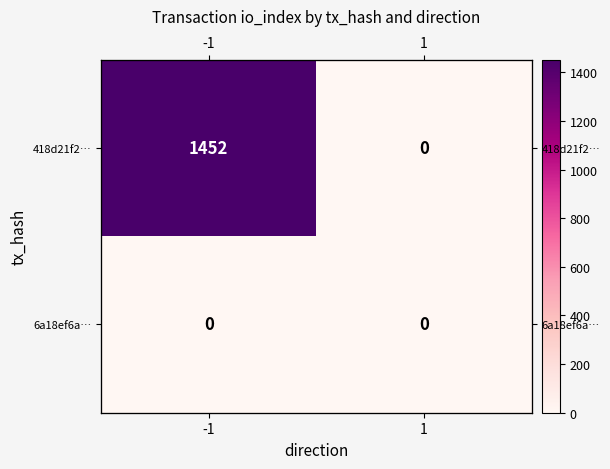

How many 418d21f2… values are between 0 and 1452?

2